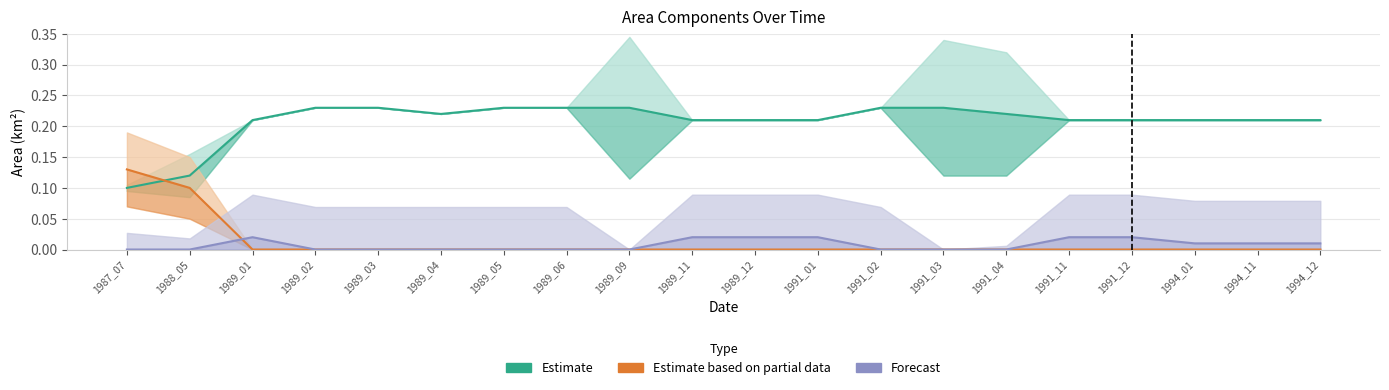

The value of Estimate (waterArea) at 1989_01 is 0.2. True or false?

True